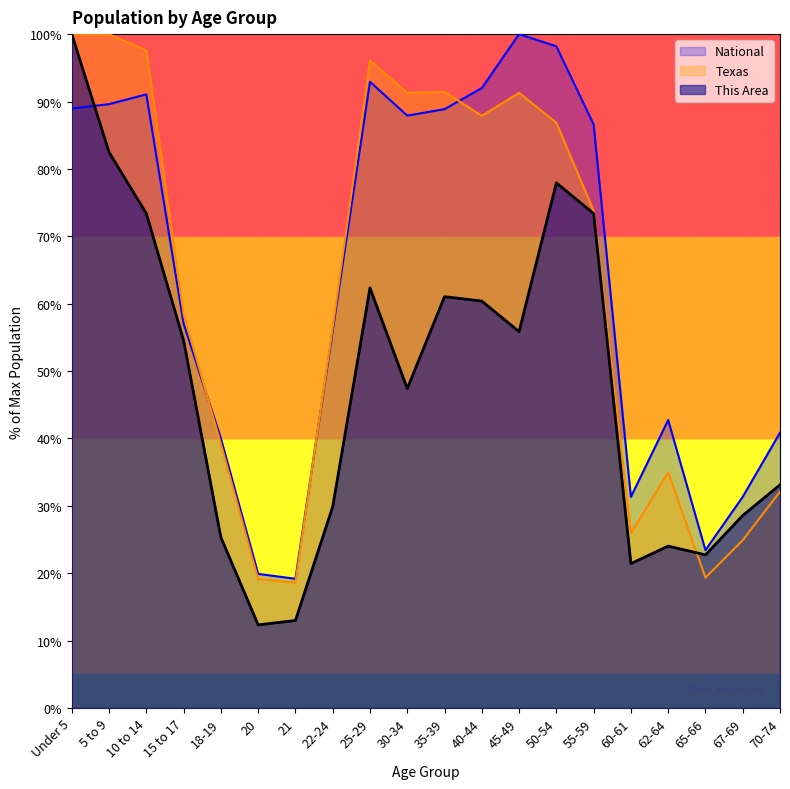

How many intersections are there between Texas and National?

3